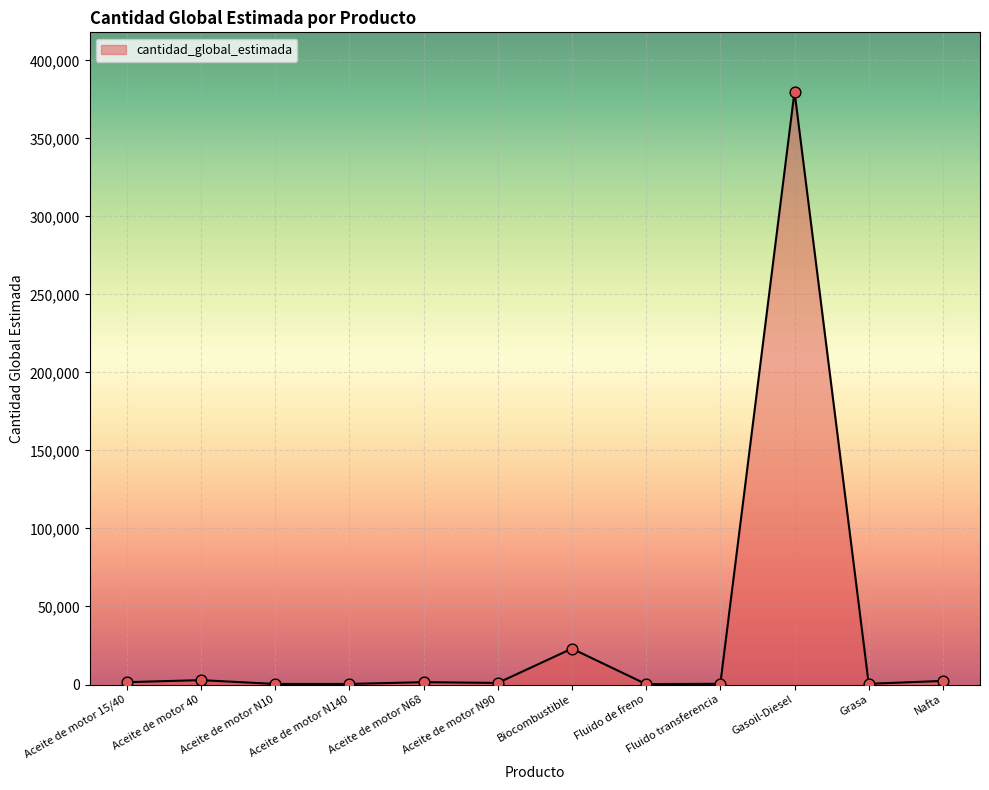

What is the change in value from Biocombustible to Gasoil-Diesel?

+357000